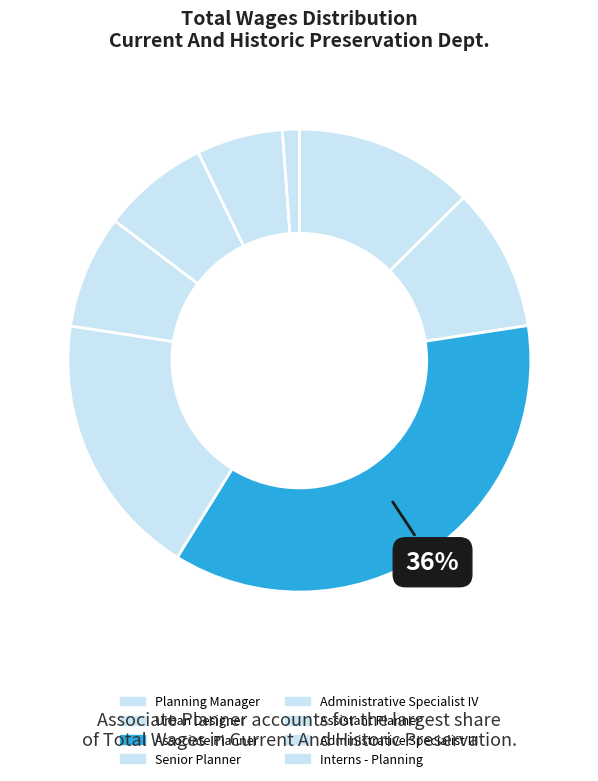

Rank the categories by value from lowest to highest.

Interns - Planning, Administrative Specialist III, Assistant Planner, Administrative Specialist IV, Urban Designer, Planning Manager, Senior Planner, Associate Planner